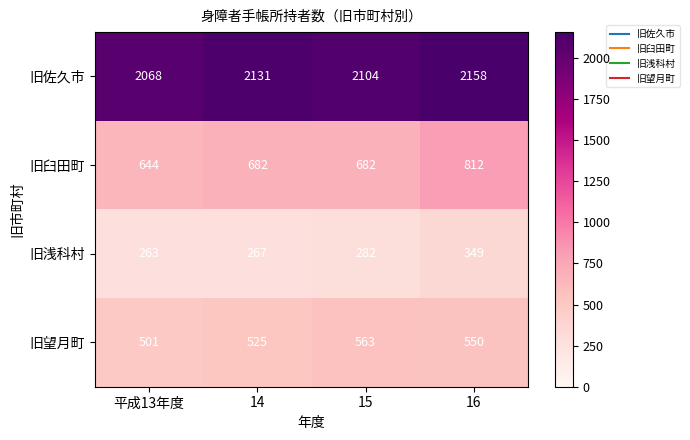

Reading left to right, what are all the values shown in this chart?

旧佐久市: 2068	2131	2104	2158
旧臼田町: 644	682	682	812
旧浅科村: 263	267	282	349
旧望月町: 501	525	563	550